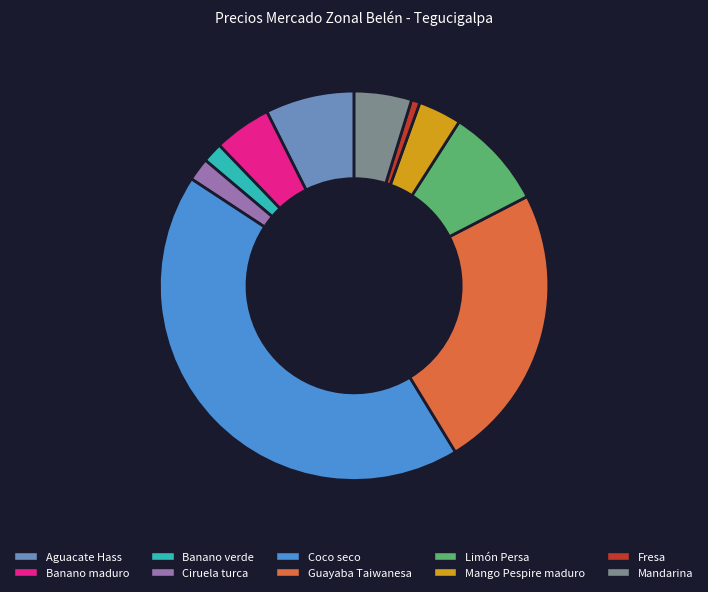

What is the ratio of the value at Banano maduro to the value at Mango Pespire maduro?

1.3